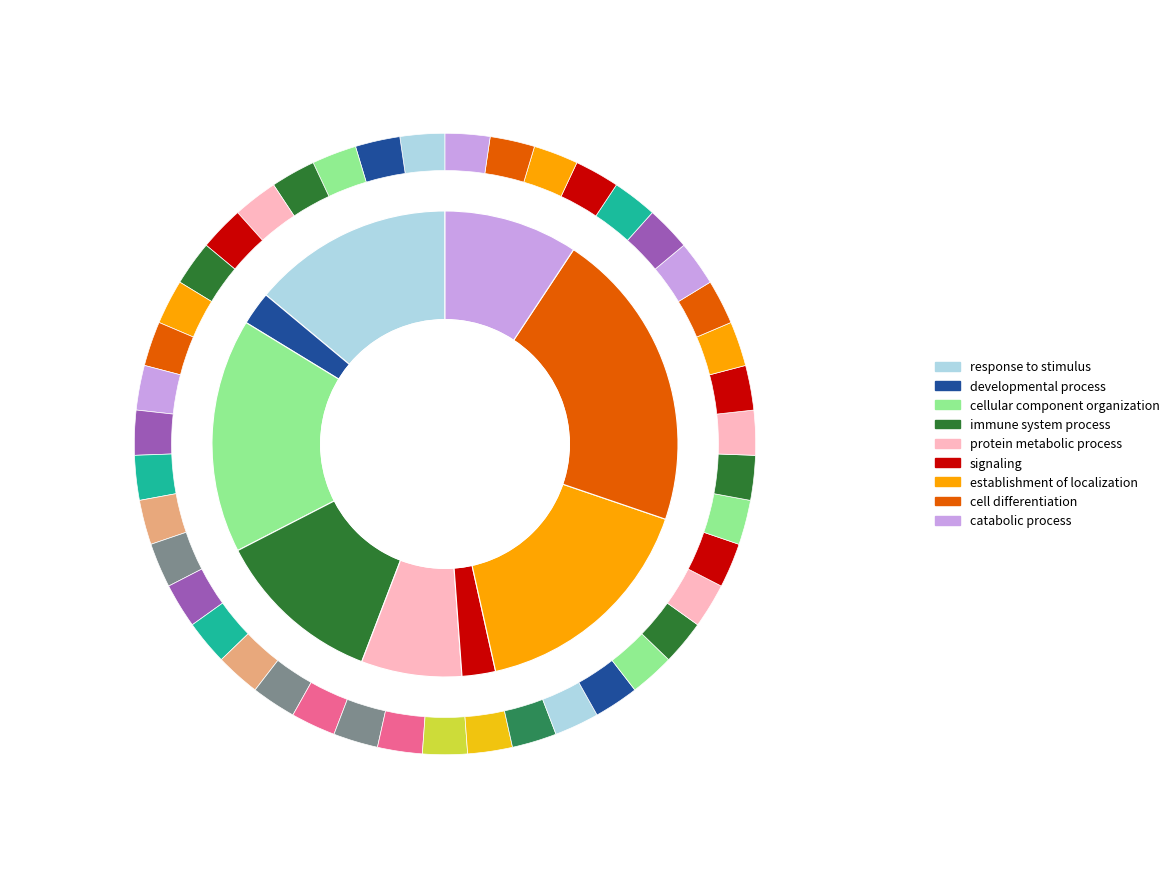

Count the number of slices in the pie.

9